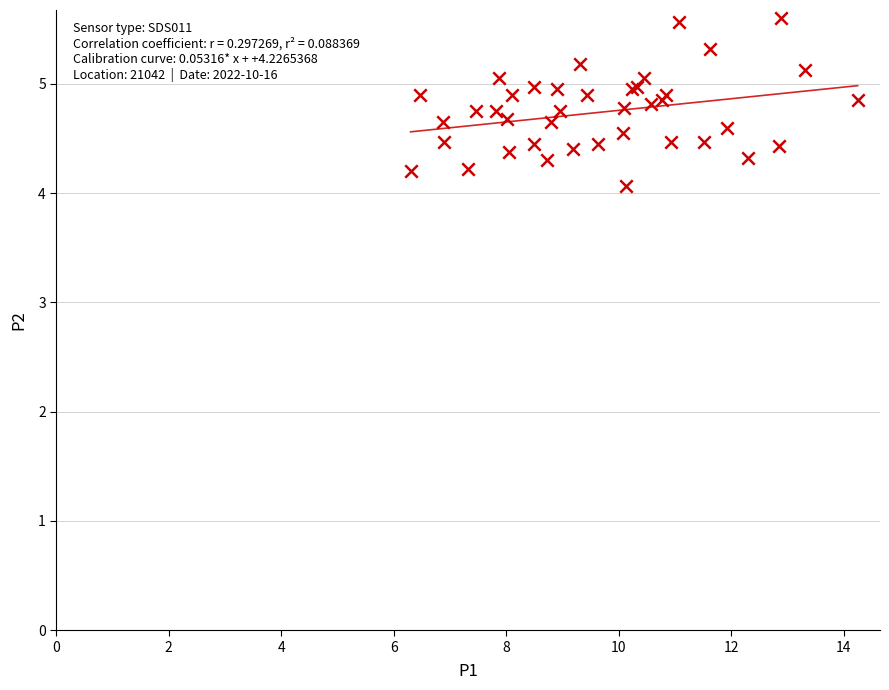

What Y value in the scatter plot is closest to 4?

4.1